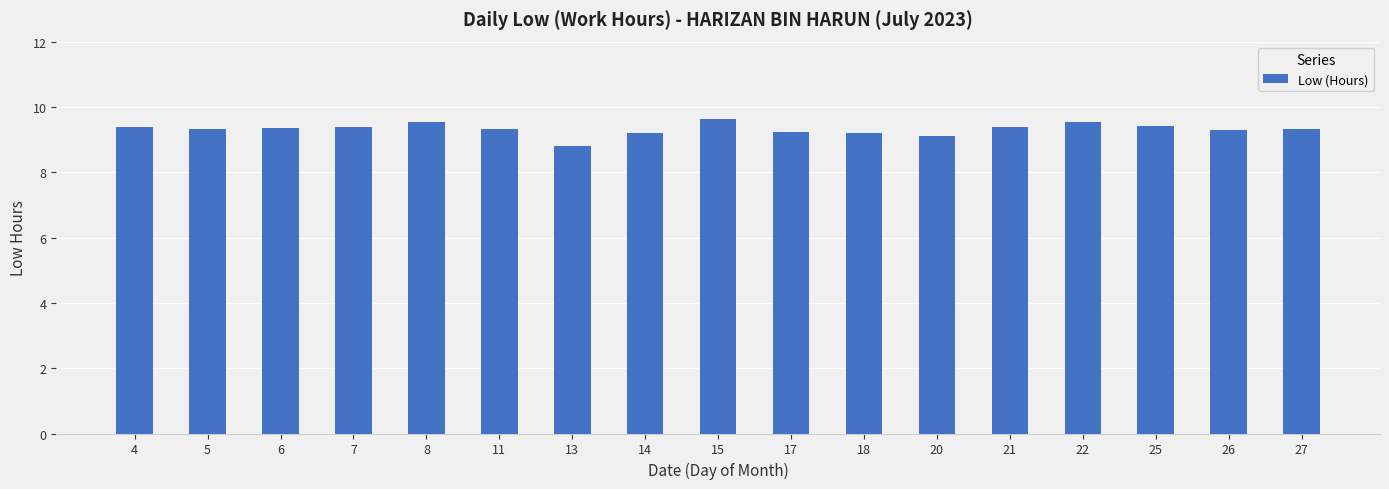

Approximately how many times larger is the value at 5 compared to 22?

1.0